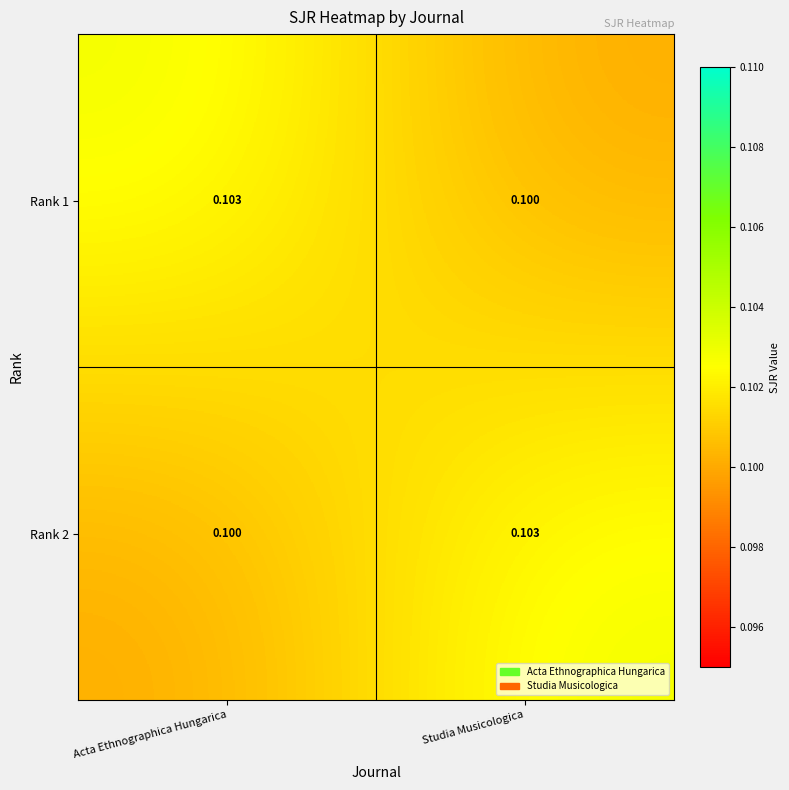

What is the total value across all series at Studia Musicologica?

0.2